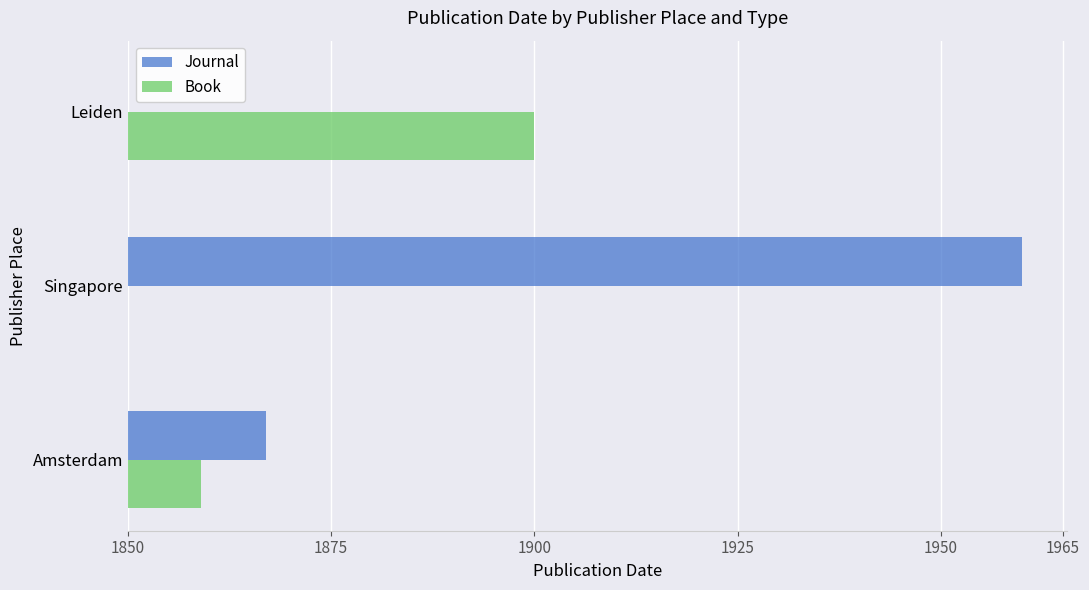

What are all the series names shown in the legend?

Journal, Book